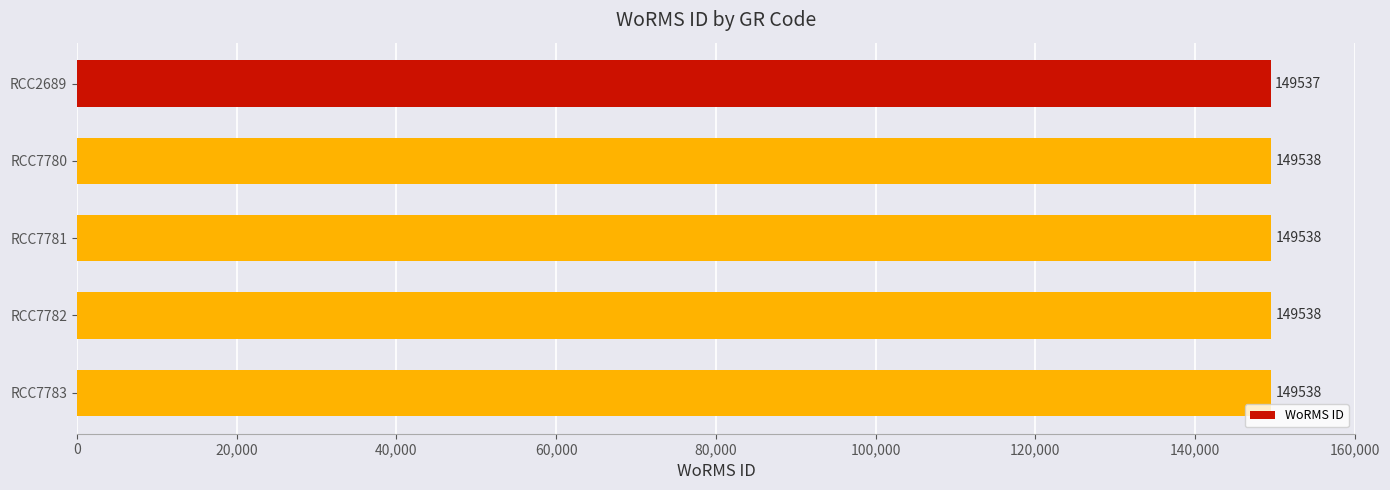

The value at RCC7780 is 149538. True or false?

True